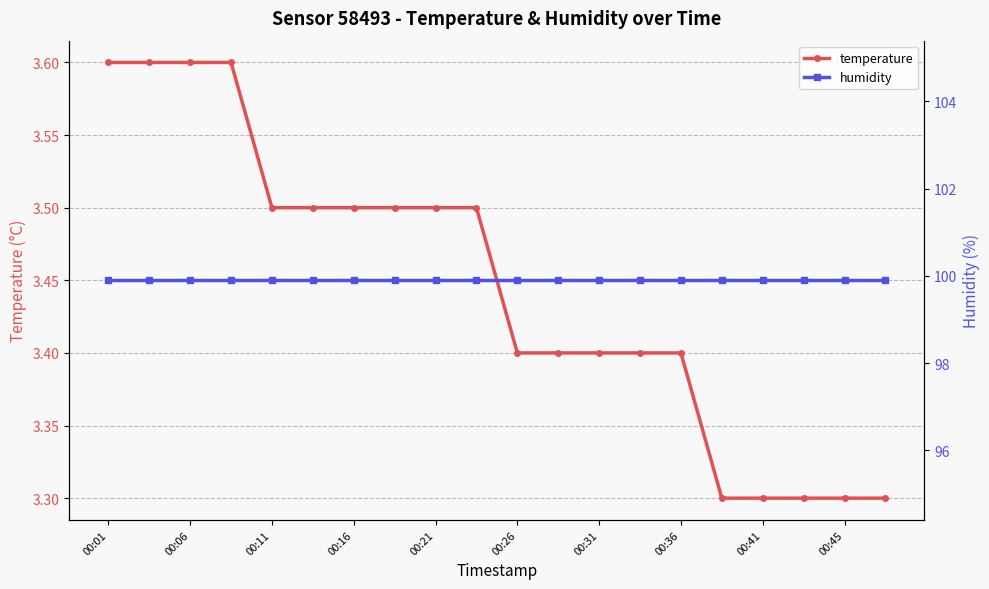

Which category has the highest value across all series?

00:01